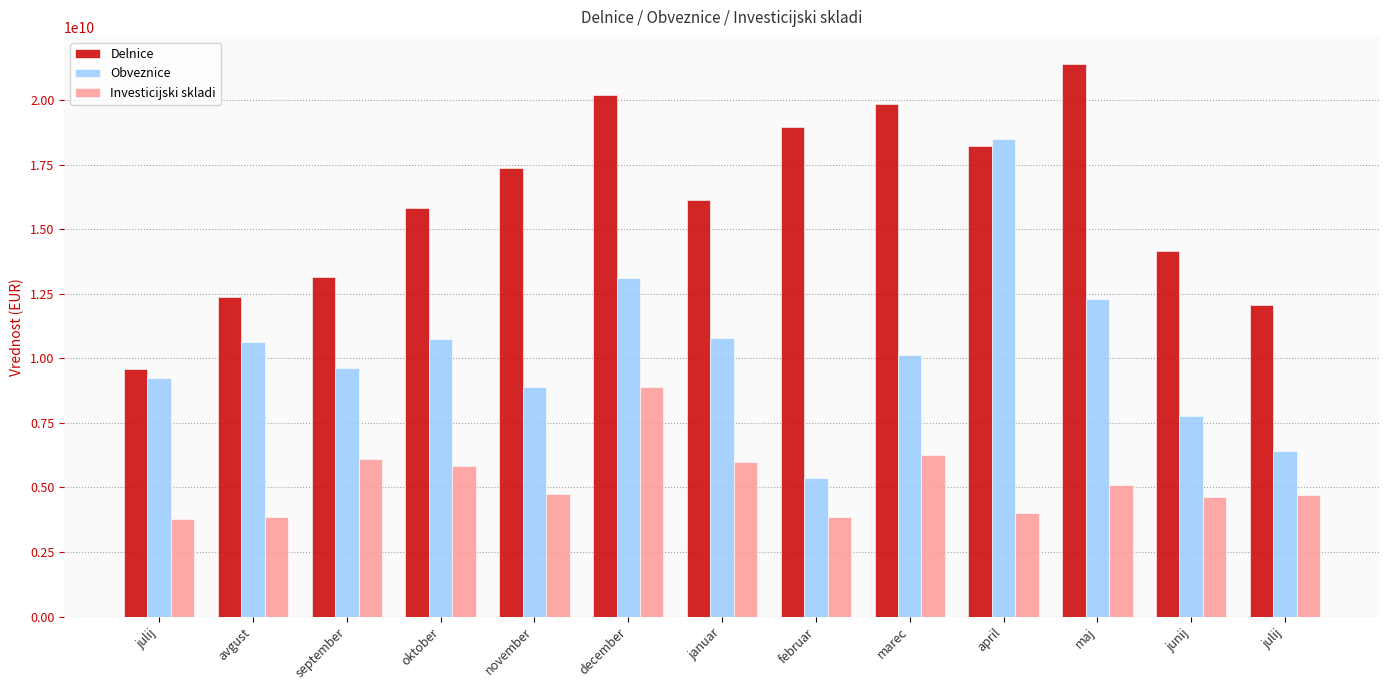

The value of Investicijski skladi at julij is 2865239411.8. True or false?

False